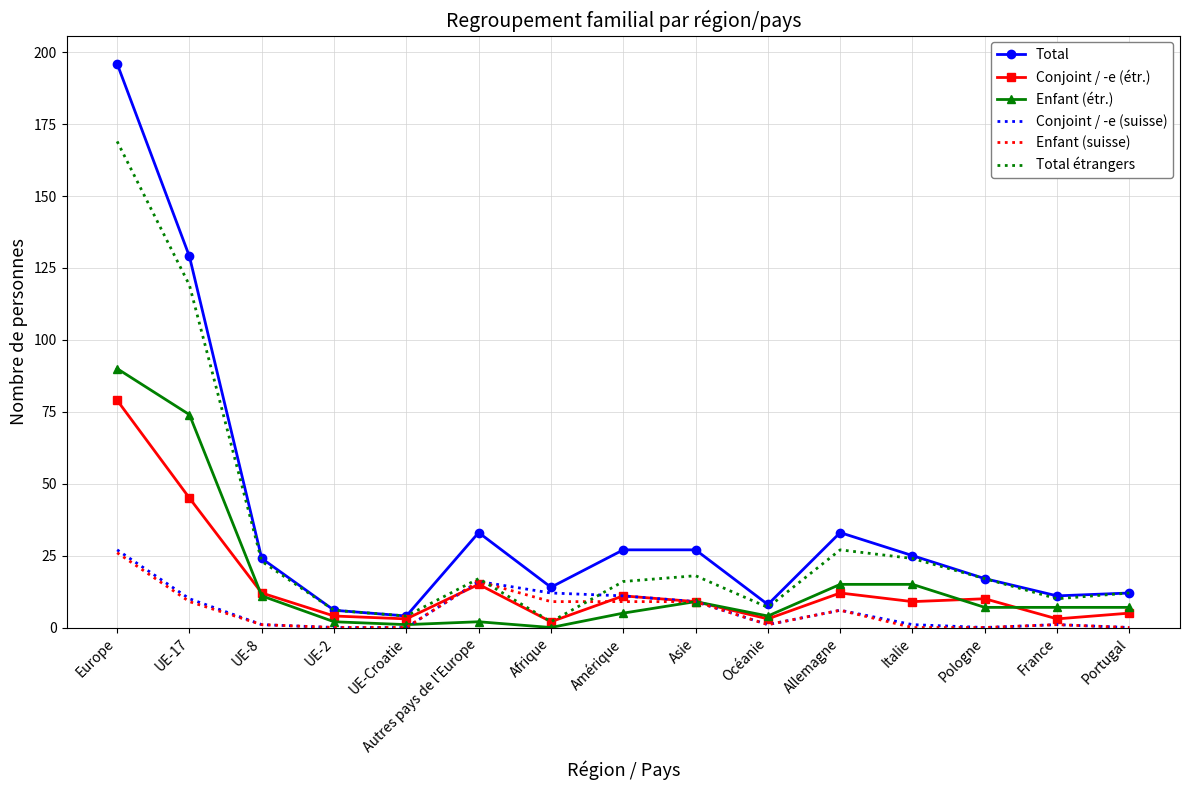

Reading left to right, transcribe all the data shown in this chart.

Total: 196	129	24	6	4	33	14	27	27	8	33	25	17	11	12
Conjoint / -e (étr.): 79	45	12	4	3	15	2	11	9	3	12	9	10	3	5
Enfant (étr.): 90	74	11	2	1	2	0	5	9	4	15	15	7	7	7
Conjoint / -e (suisse): 27	10	1	0	0	16	12	11	9	1	6	1	0	1	0
Enfant (suisse): 26	9	1	0	0	16	9	9	9	1	6	0	0	1	0
Total étrangers: 169	119	23	6	4	17	2	16	18	7	27	24	17	10	12